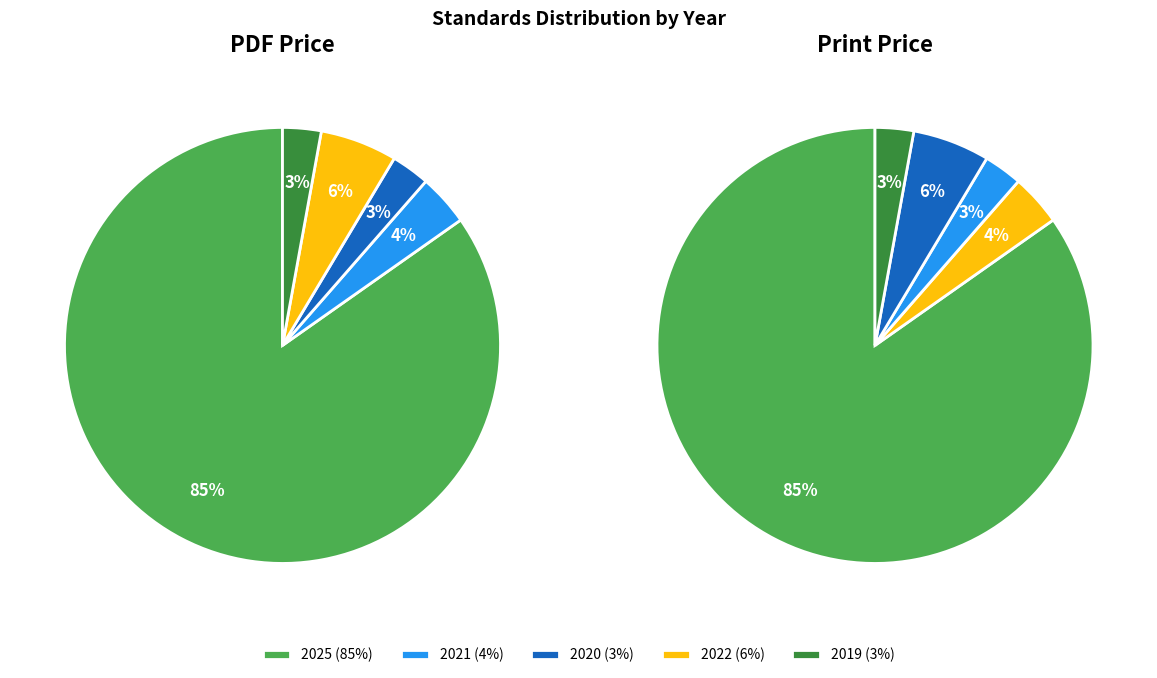

True or false: 2025 accounts for 85% of the total.

True